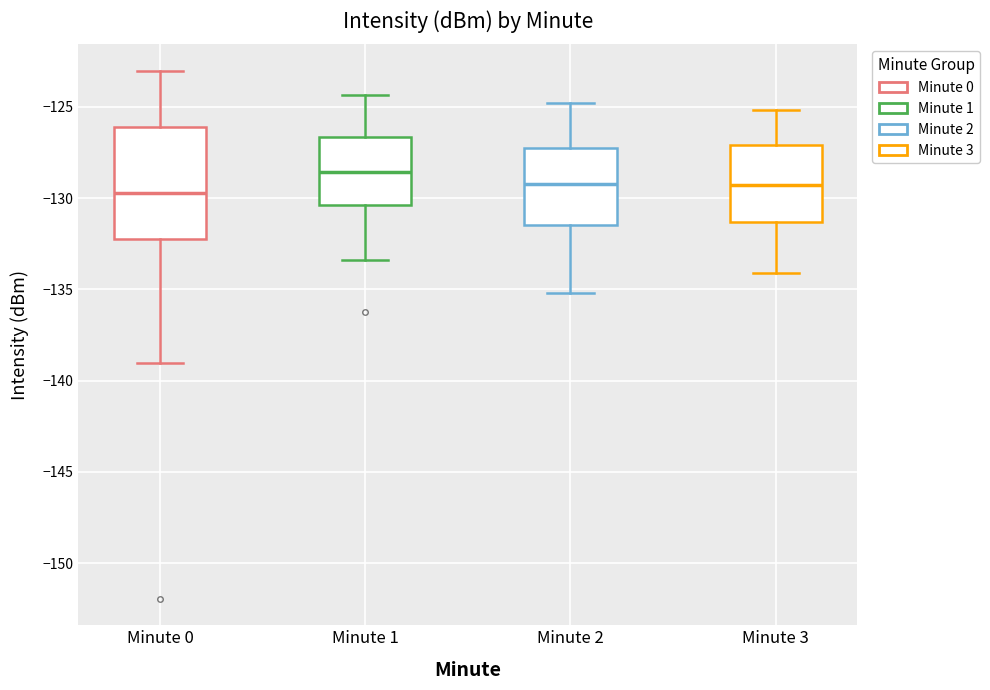

Which box's median line is the highest?

Minute 1